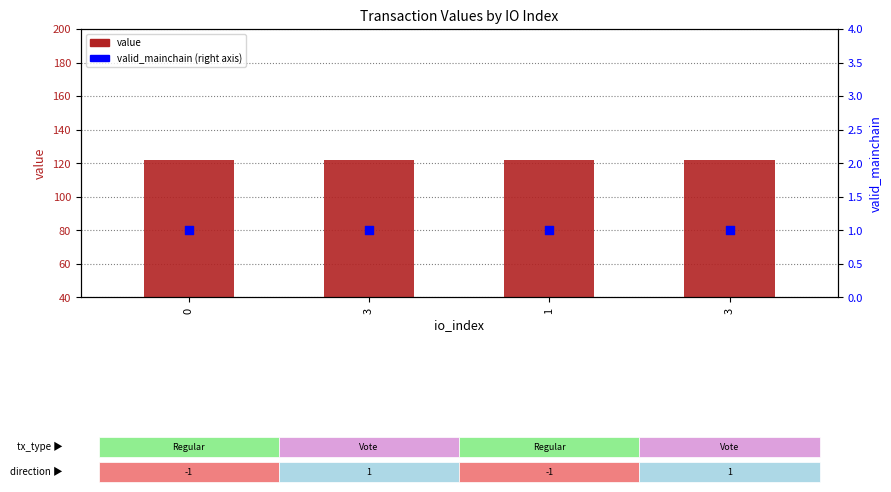

Is the value of valid_mainchain (right axis) at 0 greater than the value of value at 3?

No